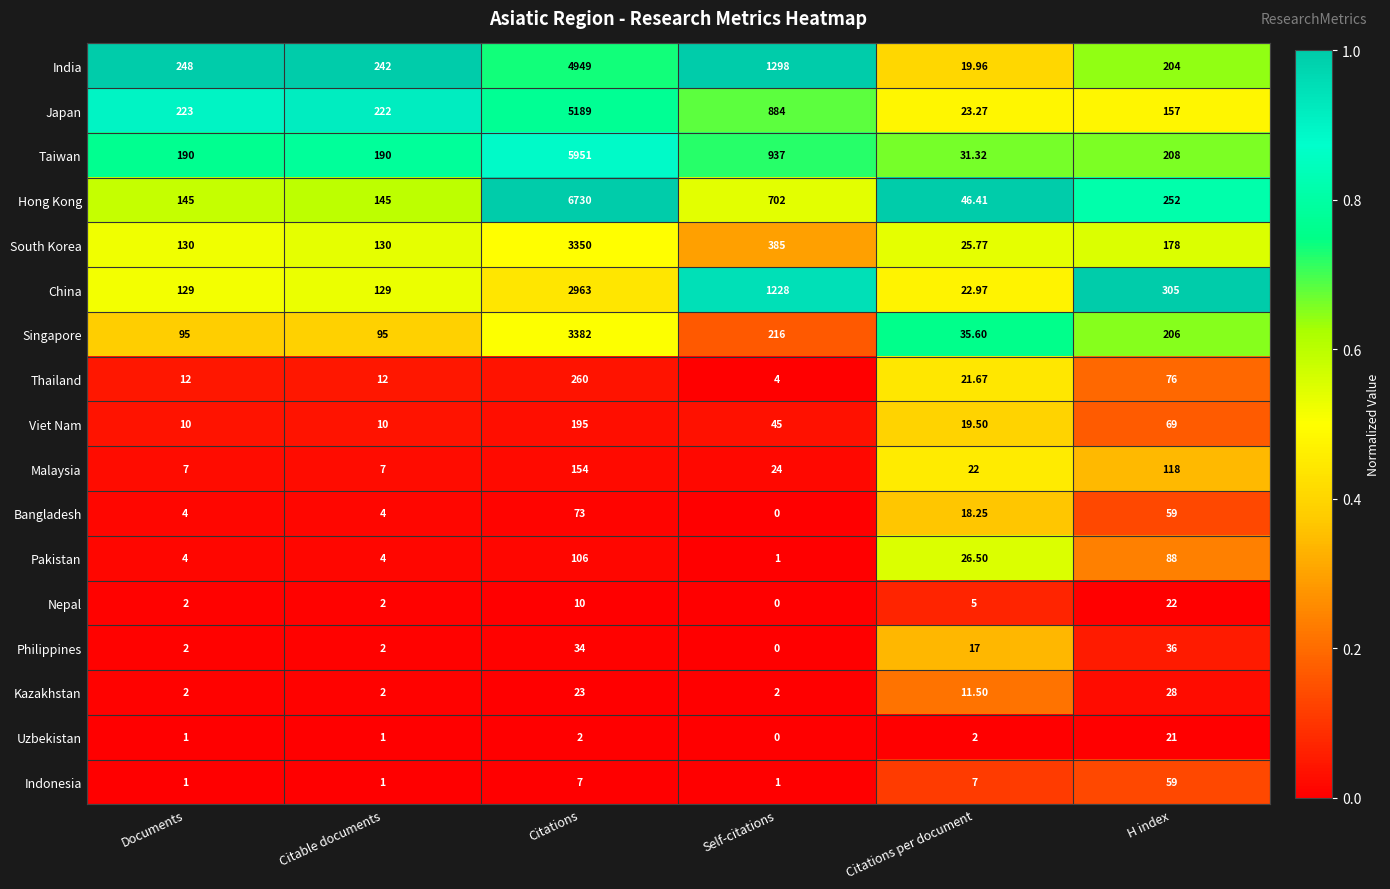

List the labels in order of Japan value, smallest first.

Citations per document, H index, Citable documents, Documents, Self-citations, Citations